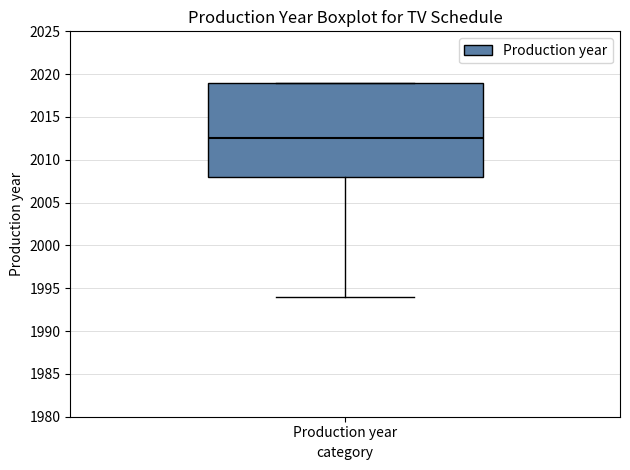

Transcribe this box plot: give where the median line is, the range the box spans, and where the two whiskers end, as read against the y-axis. The values are not printed on the chart, so give them approximately, as read against the axis.

median 2012.5, box 2008.0 to 2019.0, whiskers 1994.0 to 2019.0